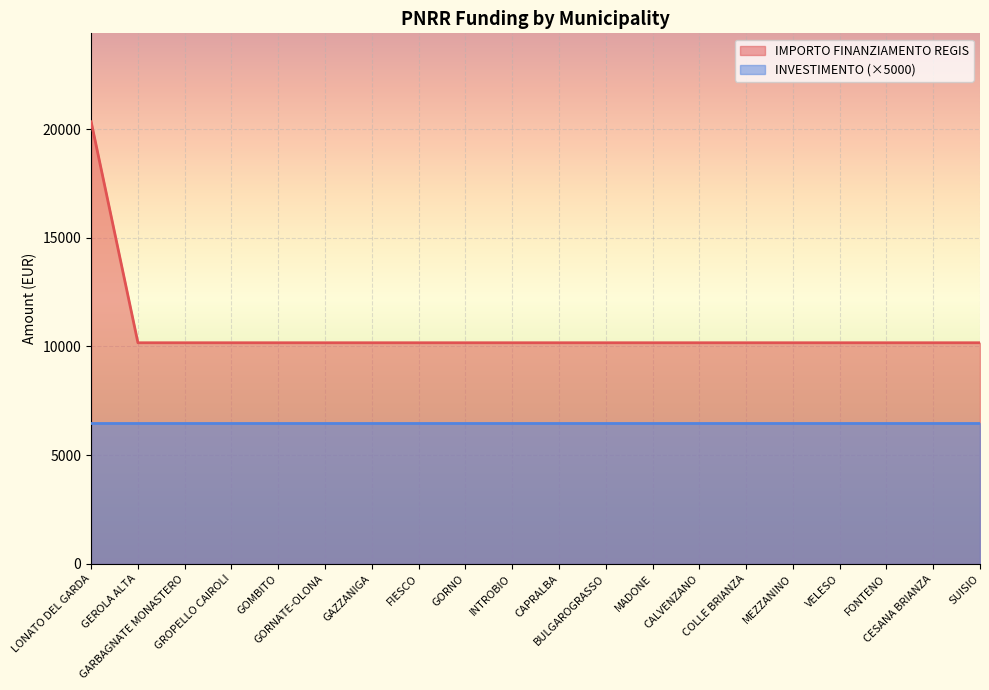

What position from the left is SUISIO?

20